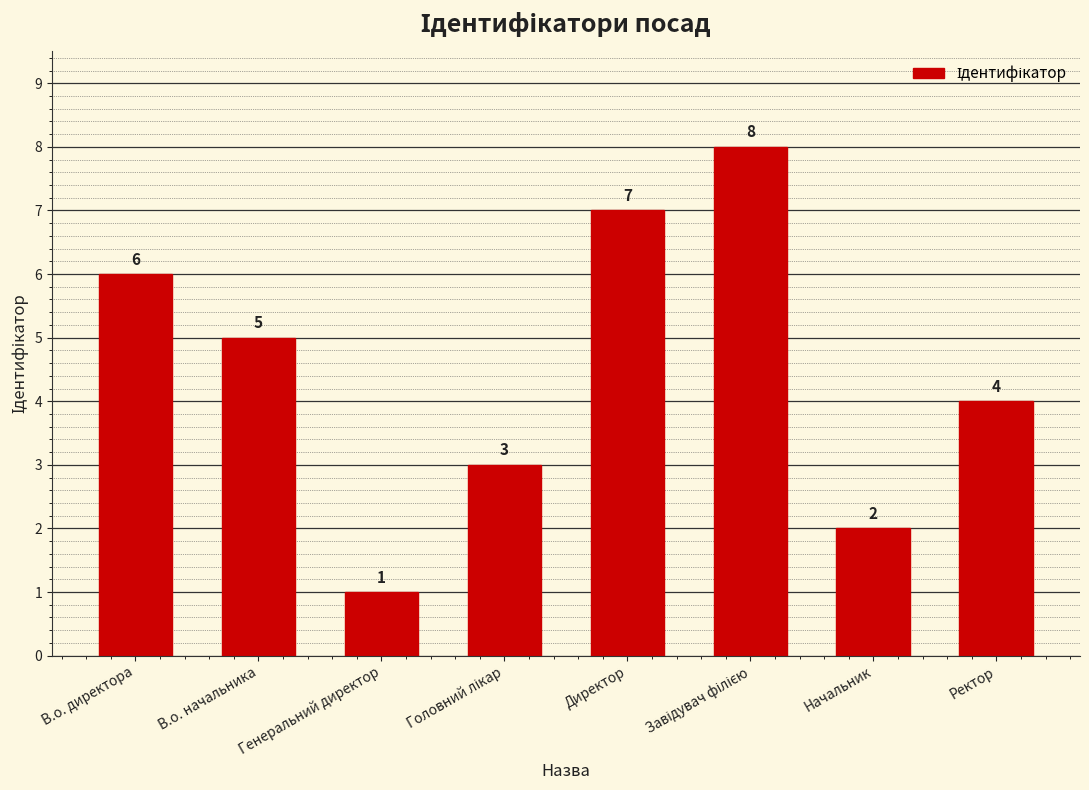

How many categories are shown in the chart?

8